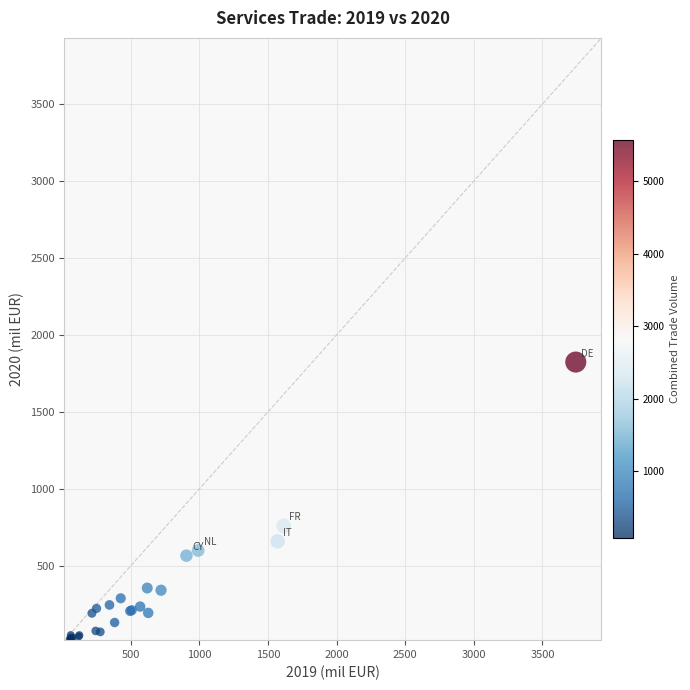

What Y value in the scatter plot is closest to 922?

759.9